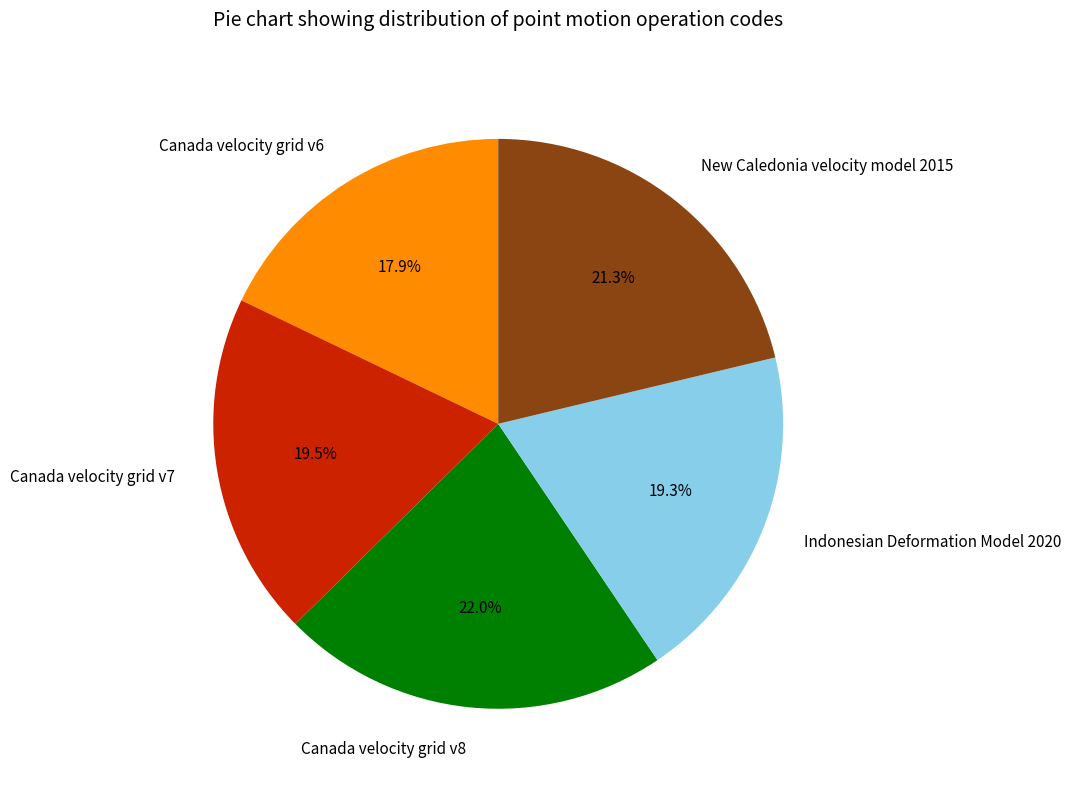

Between Canada velocity grid v7 and Canada velocity grid v6, which is larger?

Canada velocity grid v7